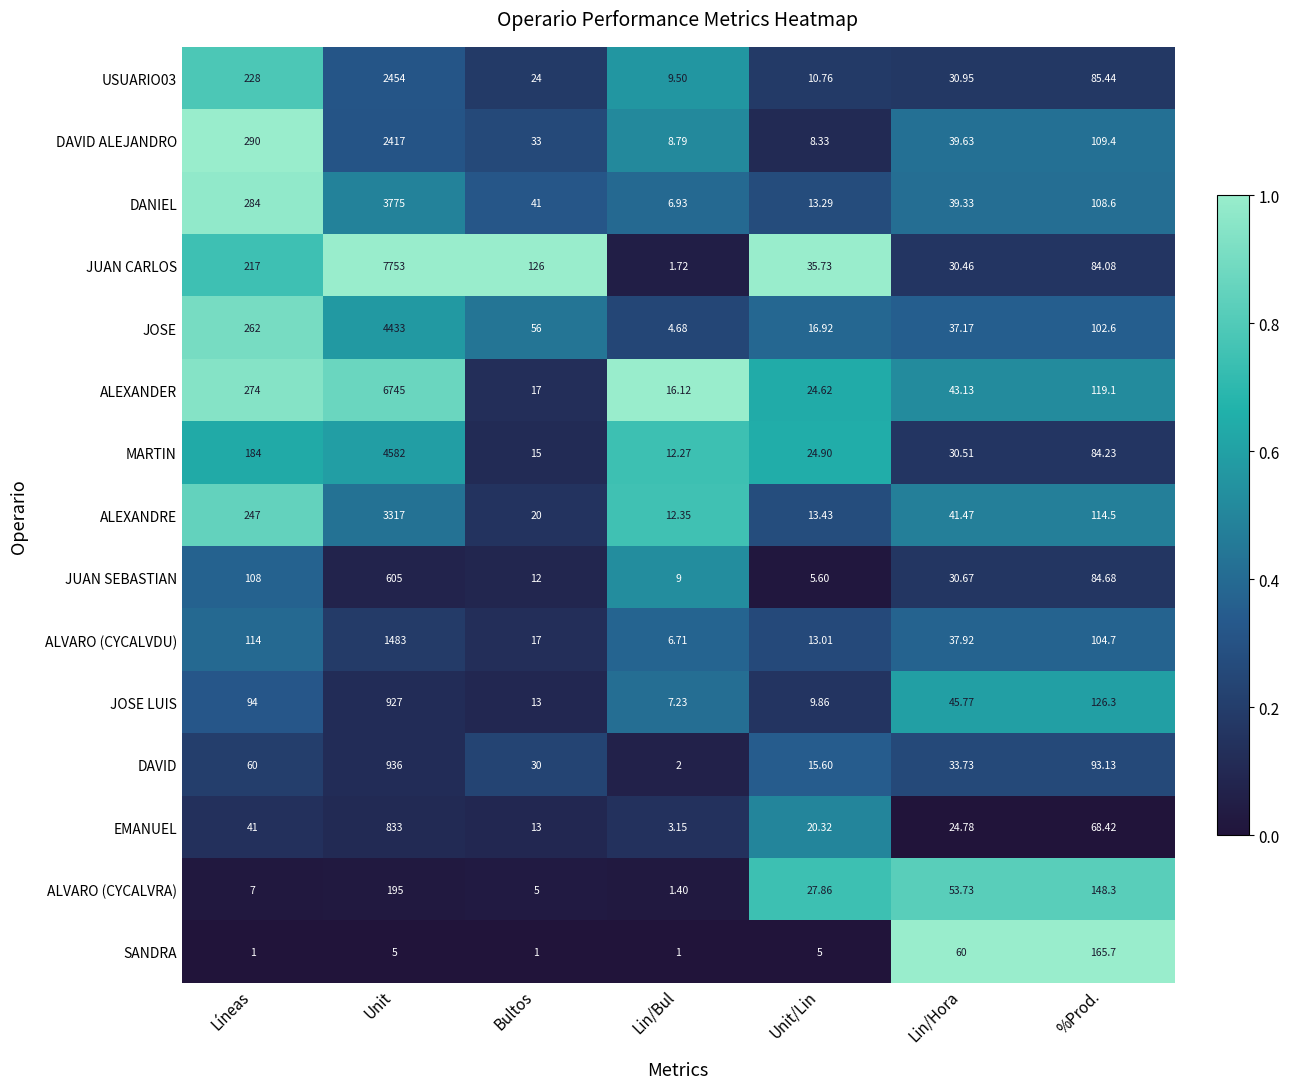

Which series has the largest range (max minus min)?

JUAN CARLOS